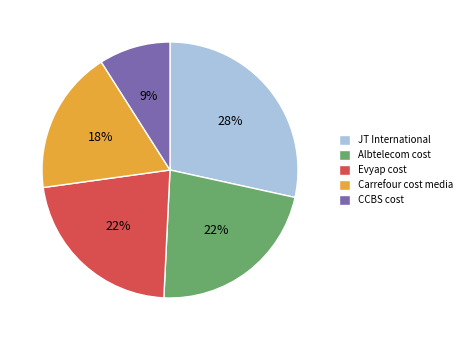

How many segments does this pie chart have?

5